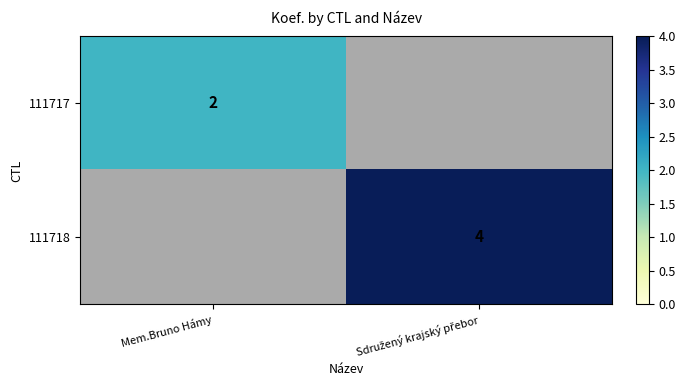

The 111717 series shows 2 at Mem.Bruno Hámy. True or false?

True